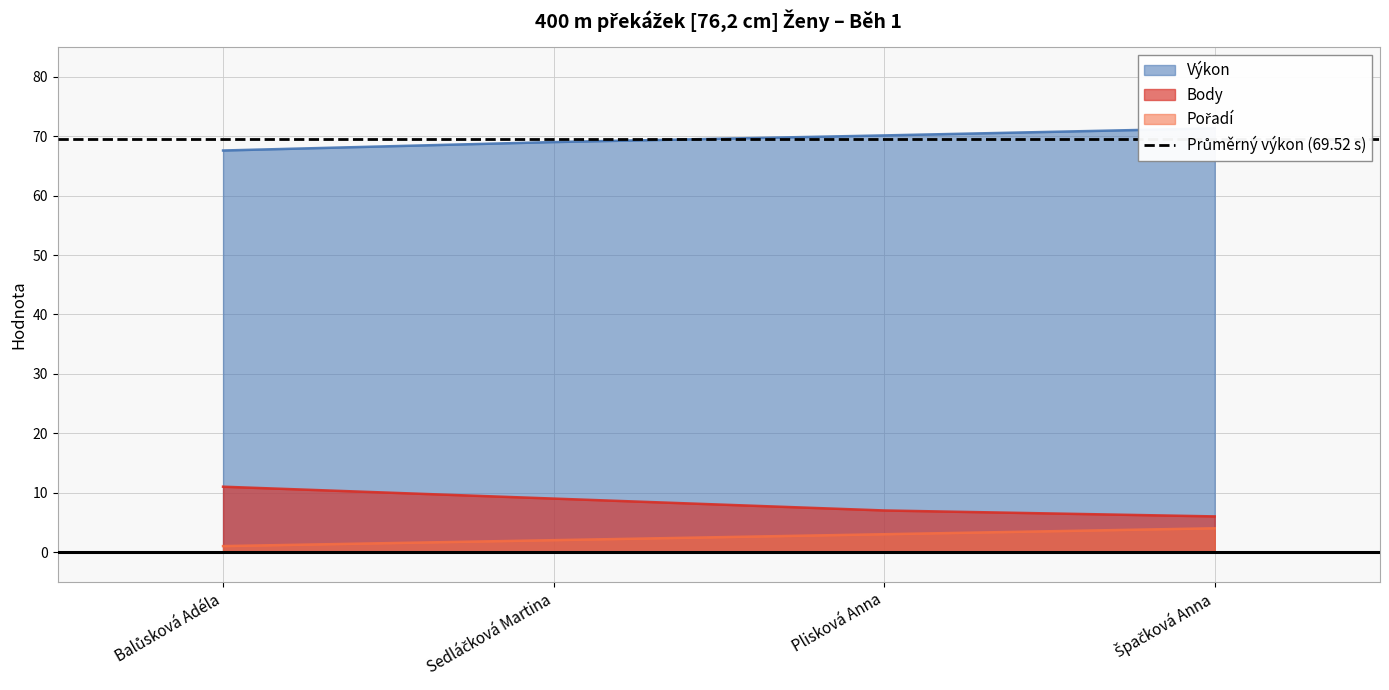

How many lines are shown in the chart?

3